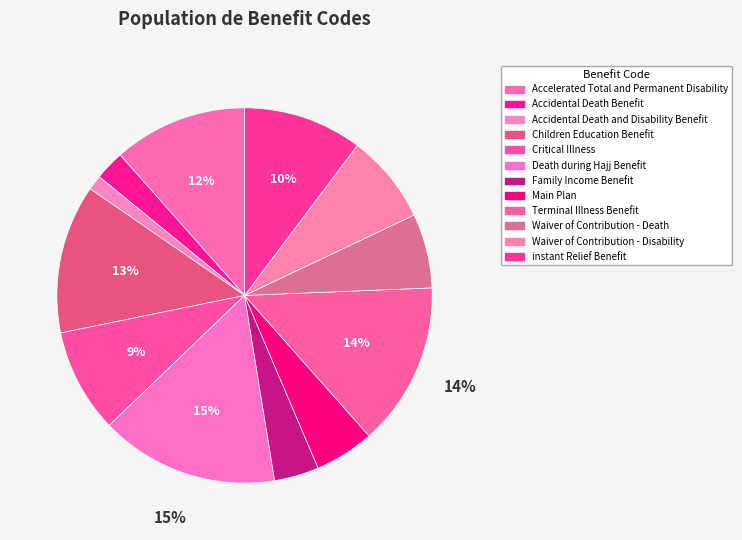

How many slices are in this pie chart?

12